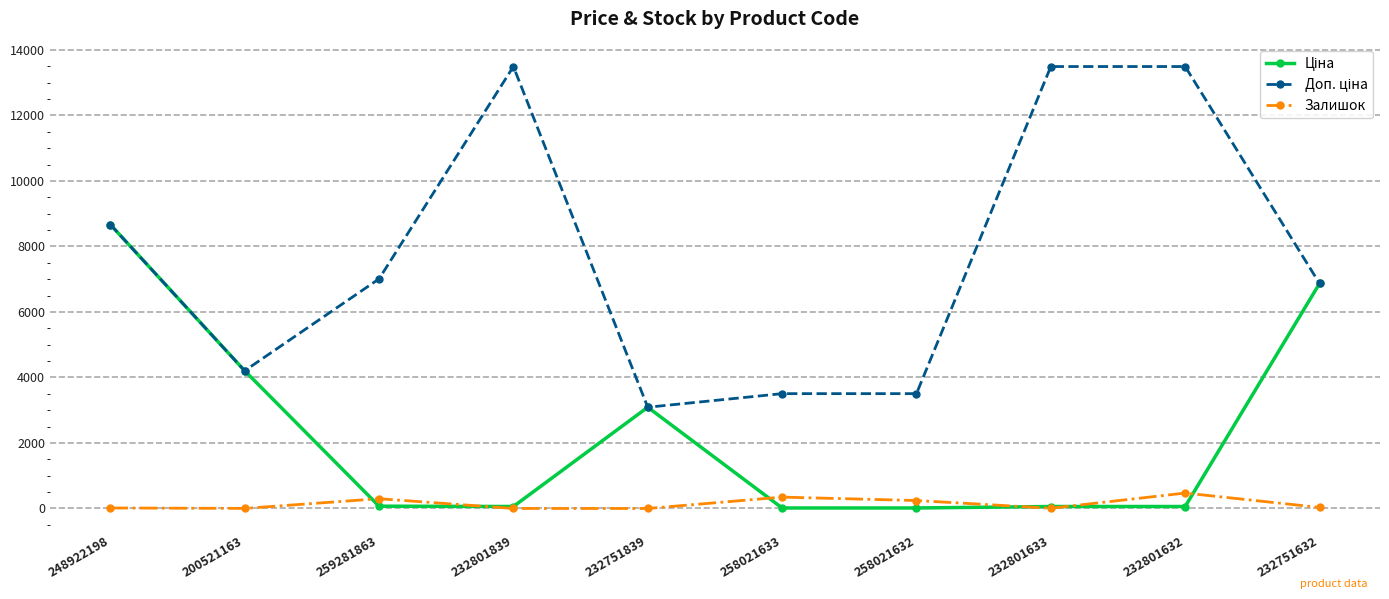

Is it true that Залишок equals 243.0 at 258021632?

True